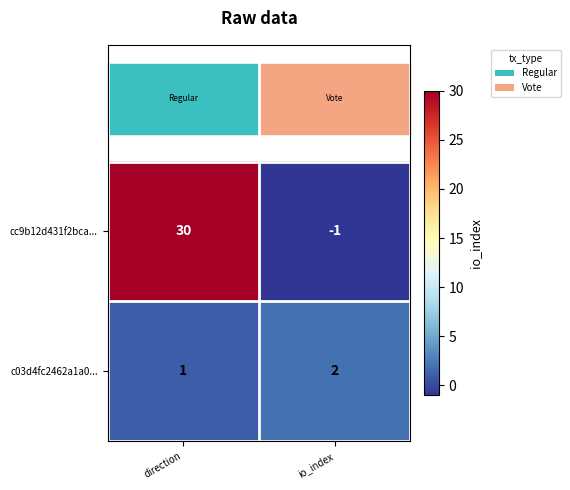

List the series in order of their overall mean, highest first.

cc9b12d431f2bca..., c03d4fc2462a1a0...